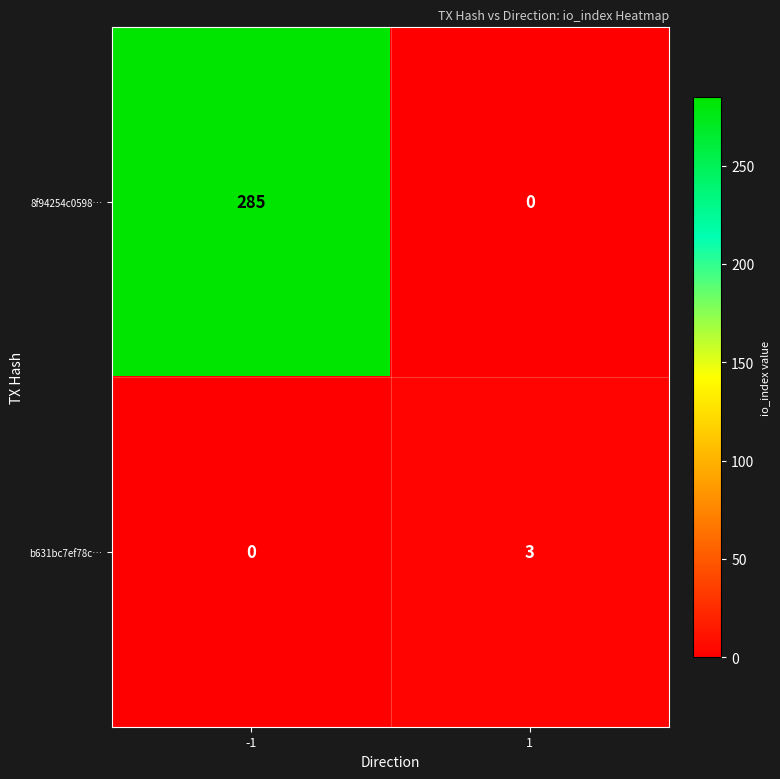

Between -1 and 1, which series saw the biggest shift?

8f94254c0598…